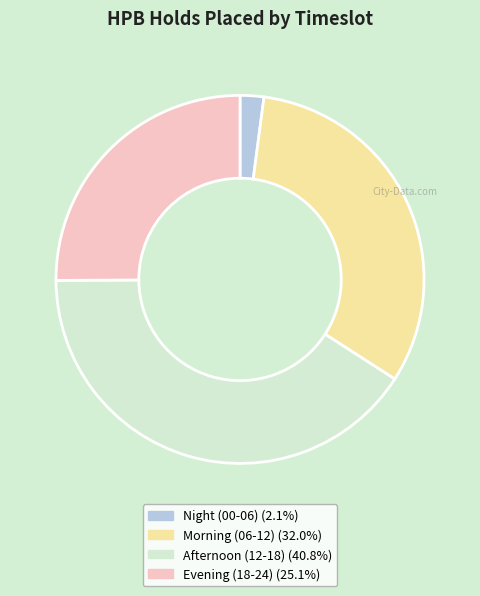

Does Night (00-06) (2.1%) represent more than half of the total?

No